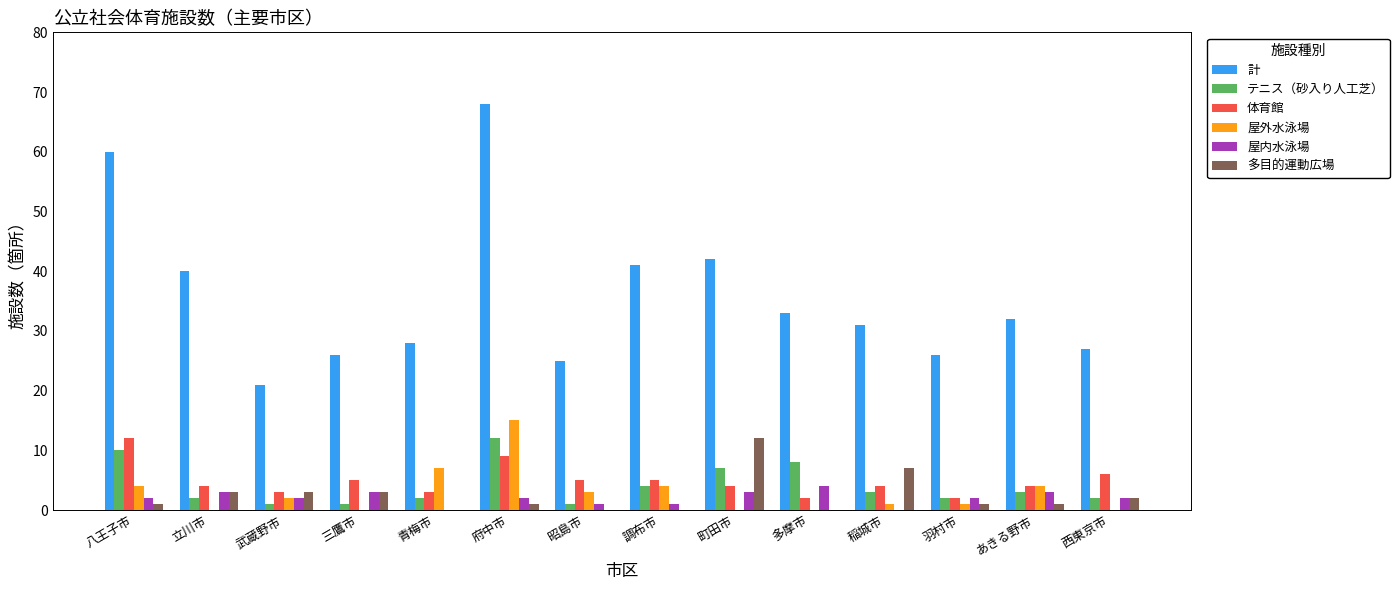

Is it true that テニス（砂入り人工芝） equals 4 at 調布市?

True